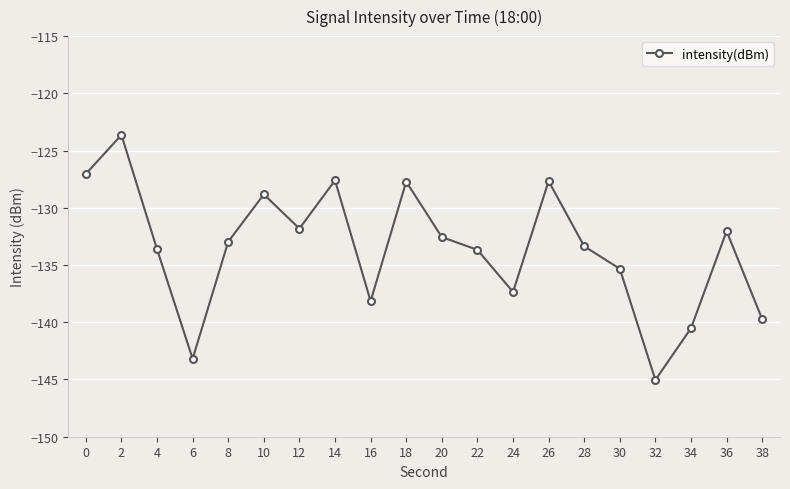

Which category has the lowest value across all series?

32